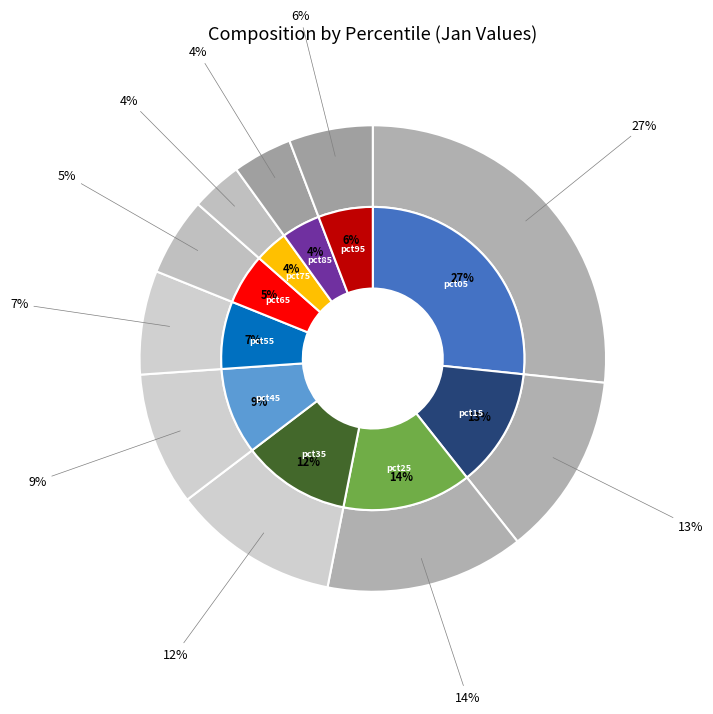

To the nearest percent, what portion does pct05 represent?

27%